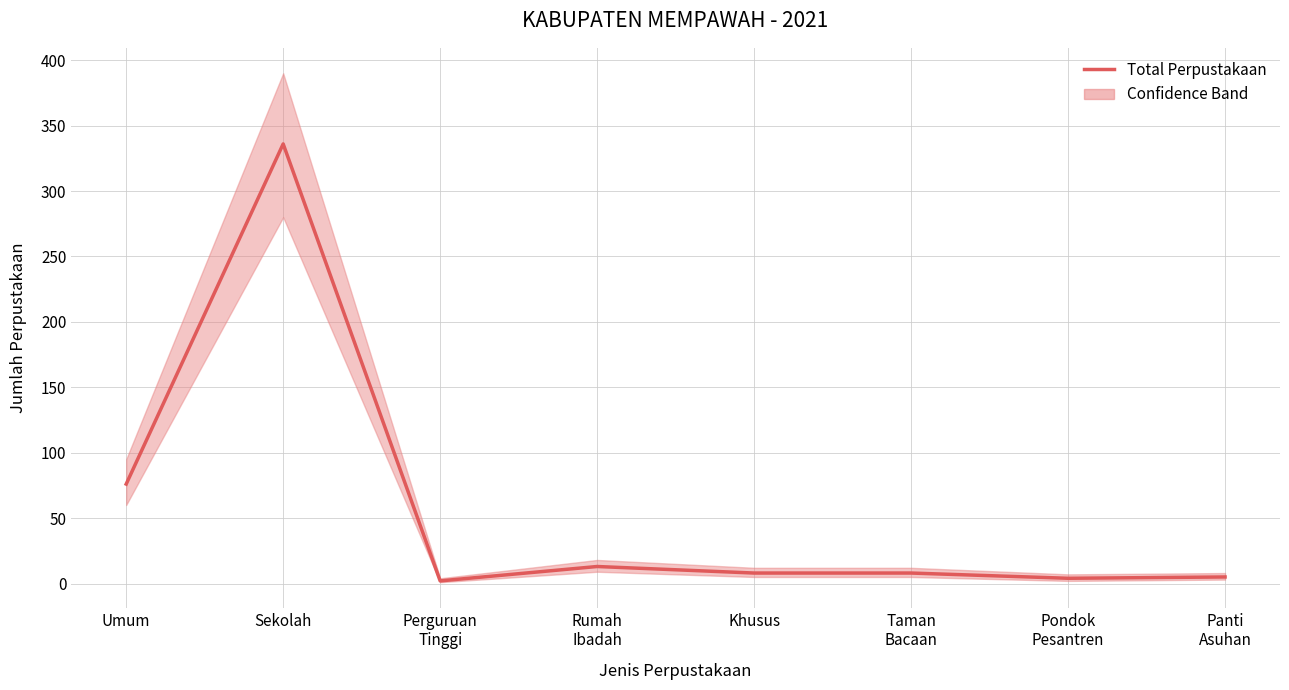

What is the difference between the maximum and minimum values?

334